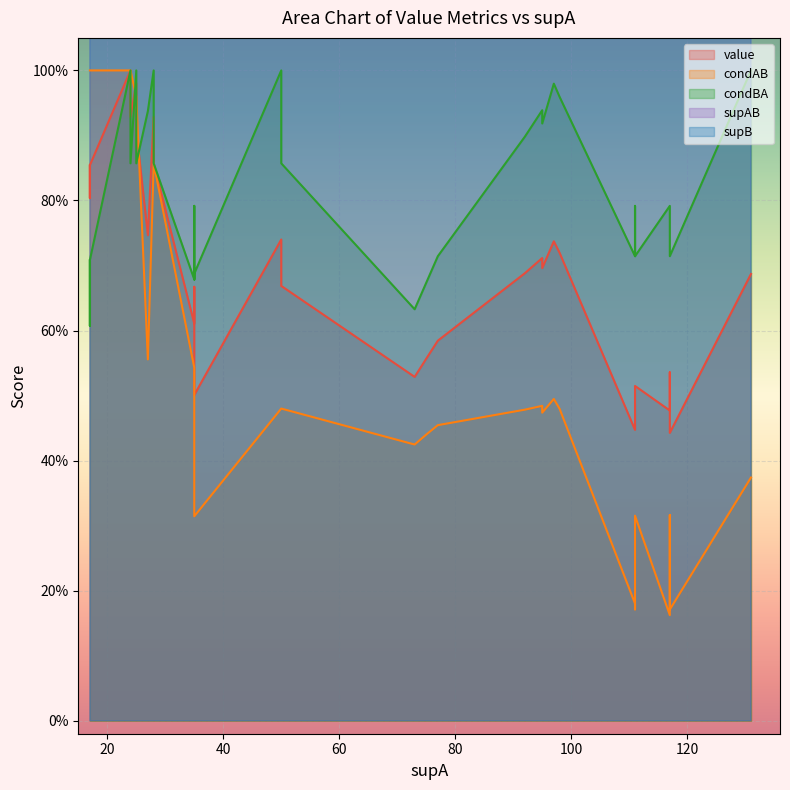

What is the difference between the second highest and second lowest values in the supB series?

33.0